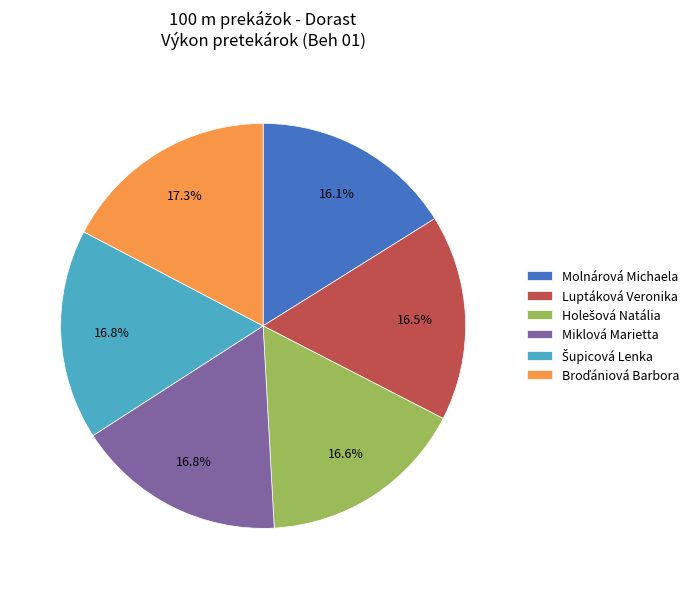

How many slices are in this pie chart?

6